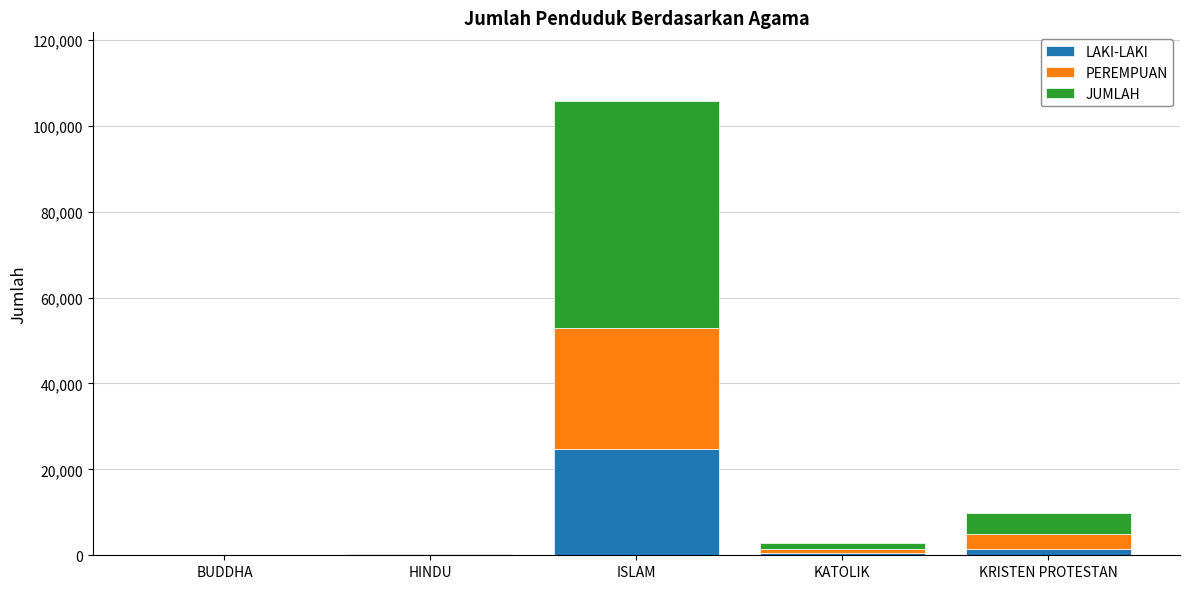

At which label does LAKI-LAKI reach its peak?

ISLAM